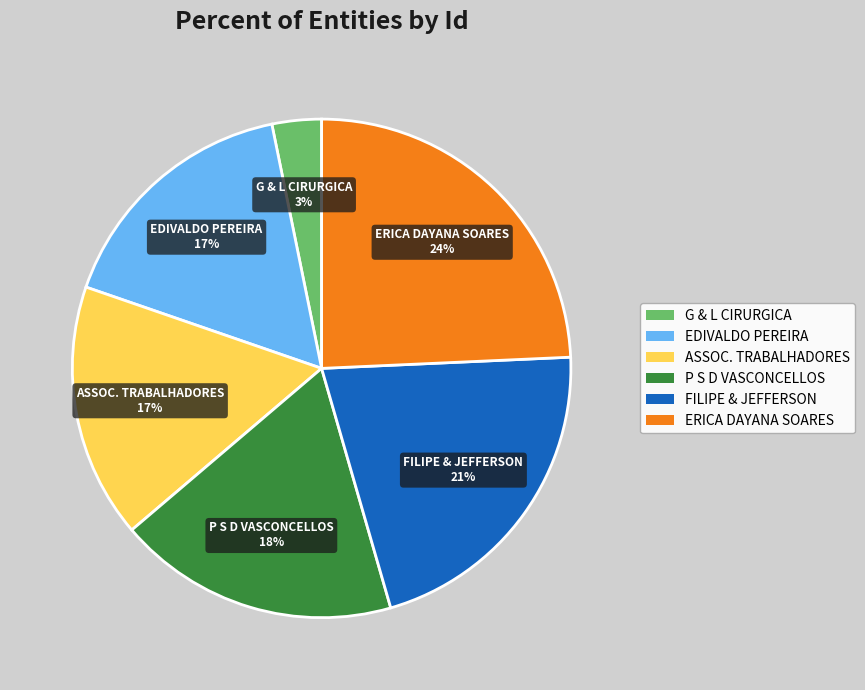

Is there a majority slice in this chart?

No